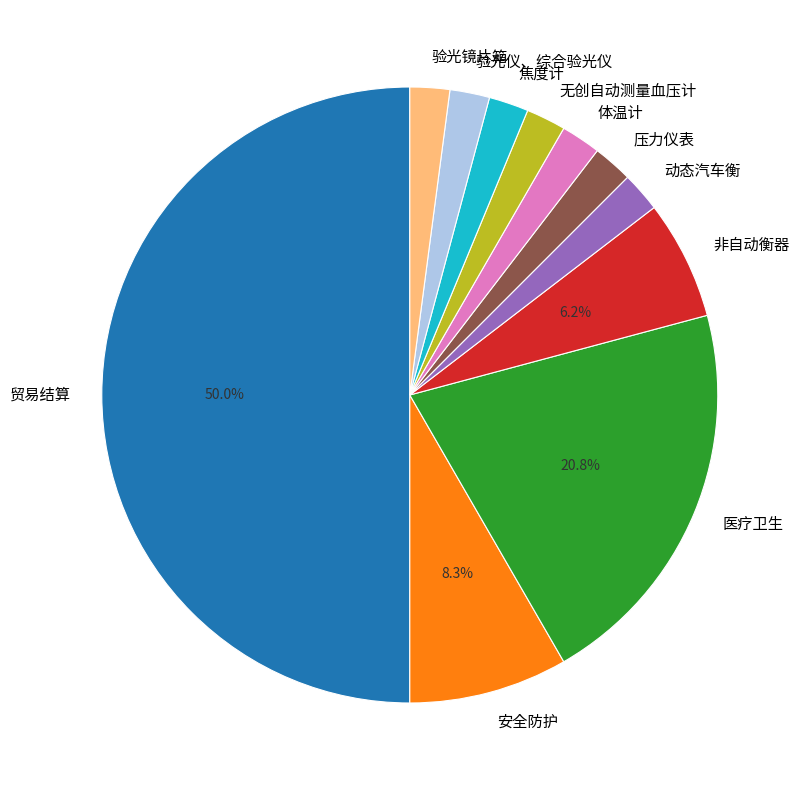

How many slices are in this pie chart?

11